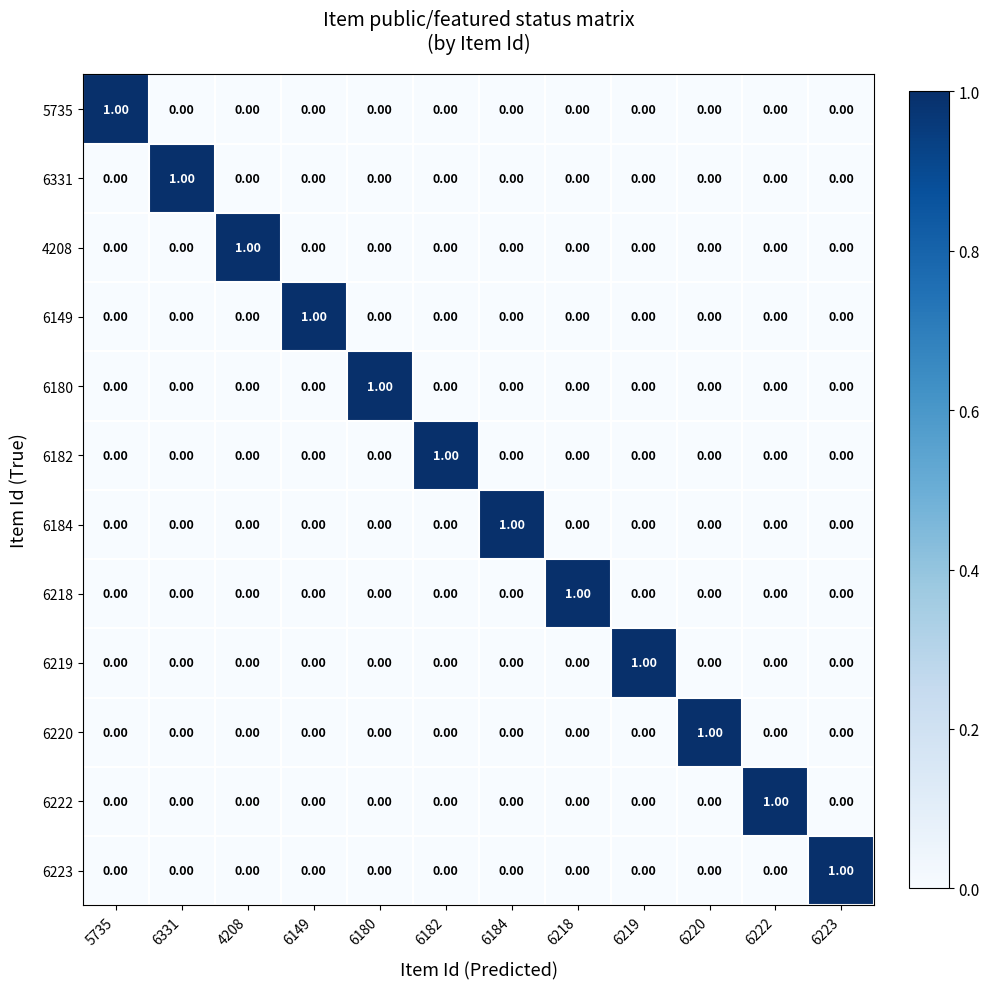

At how many categories does at least one series exceed 0?

12